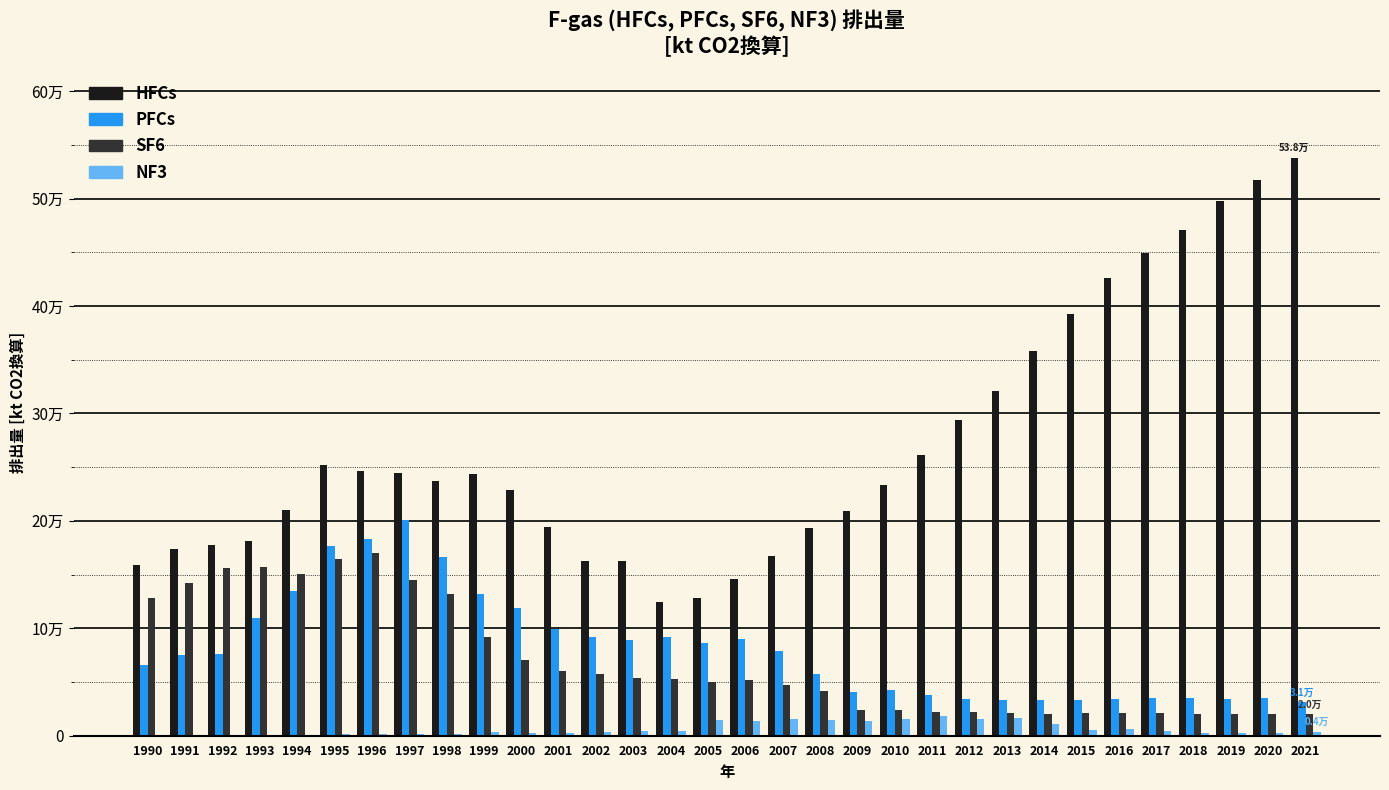

Which series has the largest total across all categories?

HFCs